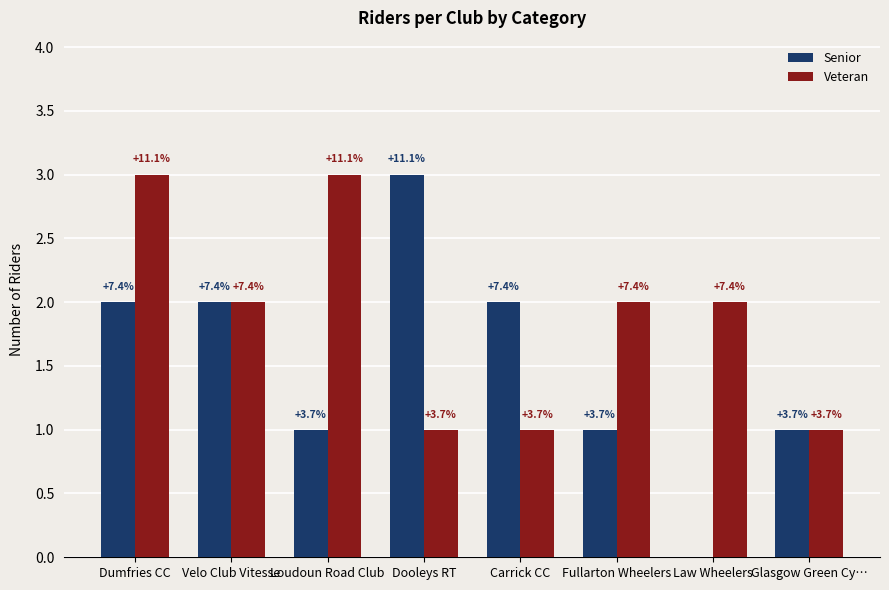

How many groups of bars are there?

8